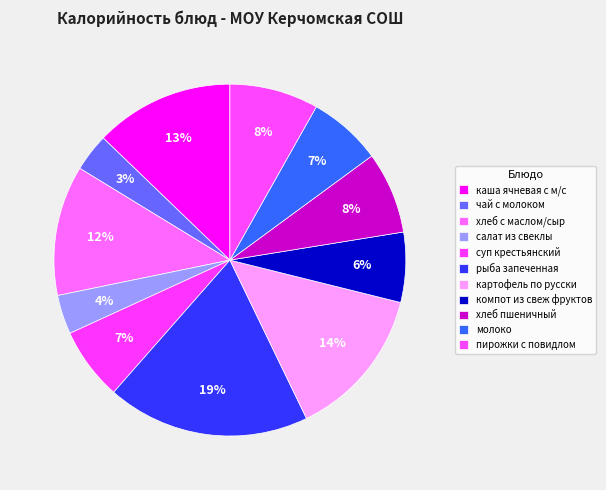

How many segments does this pie chart have?

11